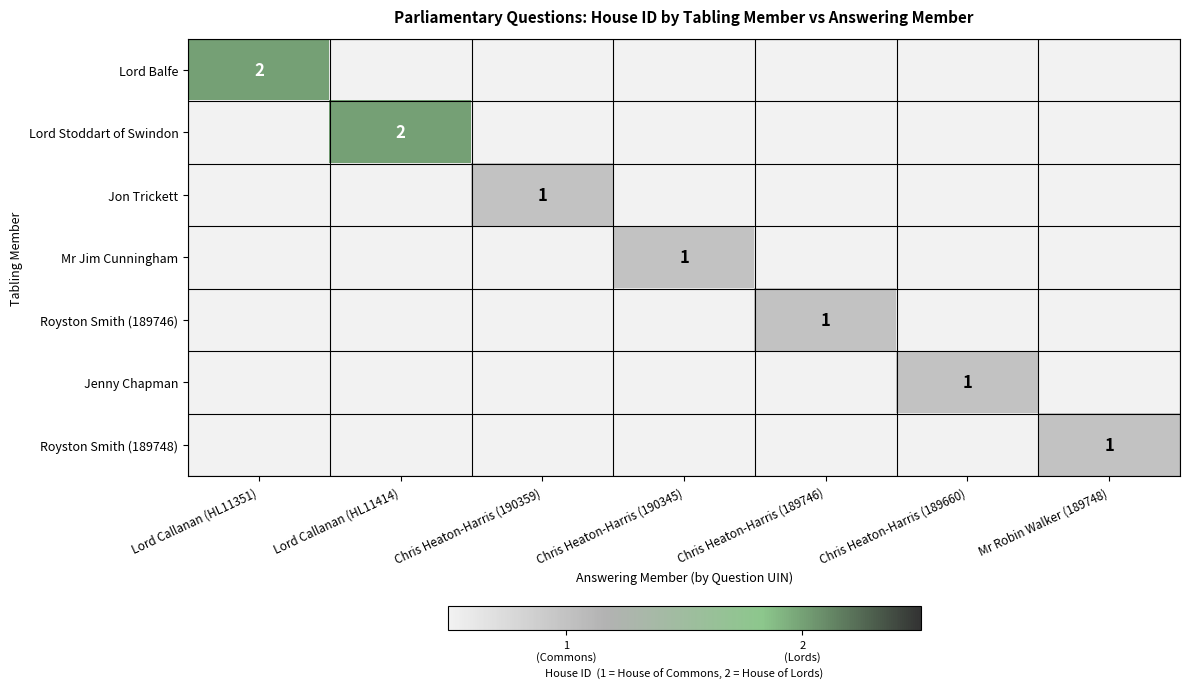

True or false: Lord Stoddart of Swindon has a value of 2 at Lord Callanan (HL11414).

True